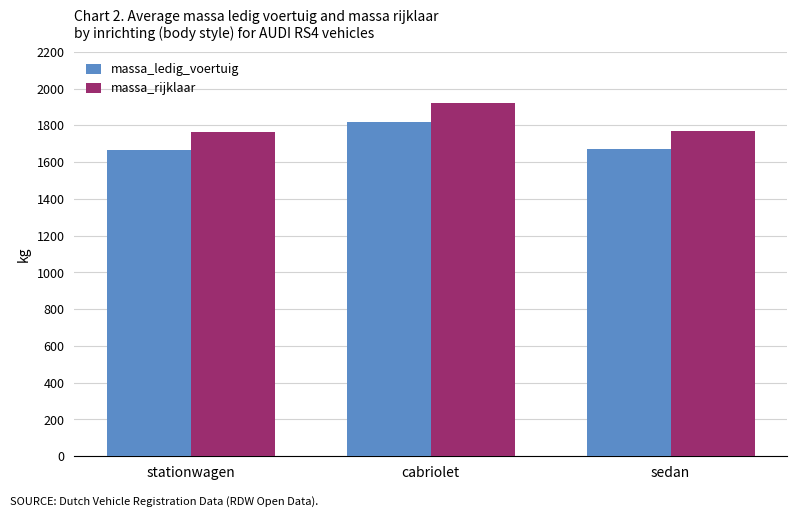

True or false: massa_rijklaar has a value of 1766 at stationwagen.

True